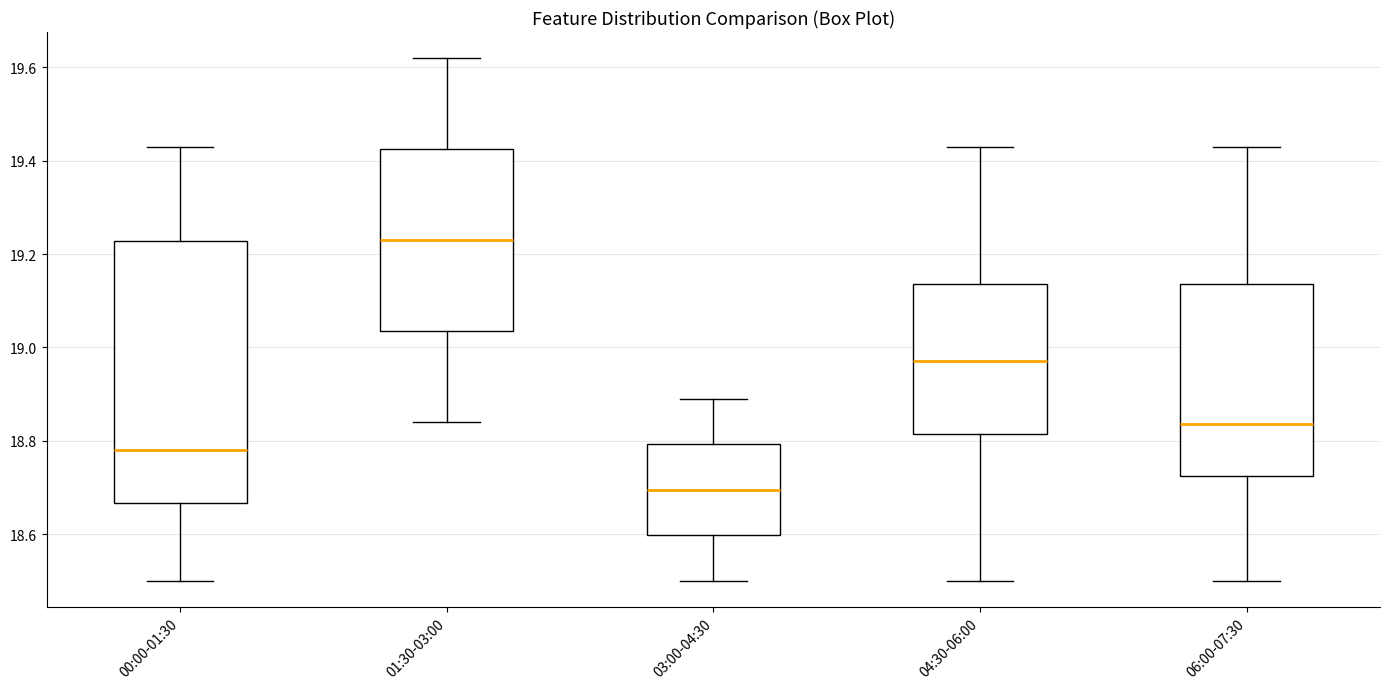

Reading left to right, read every box against the y-axis: the position of its median line, the range the box covers, and the ends of its whiskers. The values are not printed on the chart, so give them approximately, as read against the axis.

00:00-01:30: median 18.78, box 18.66 to 19.22, whiskers 18.50 to 19.44
01:30-03:00: median 19.24, box 19.04 to 19.42, whiskers 18.84 to 19.62
03:00-04:30: median 18.70, box 18.60 to 18.80, whiskers 18.50 to 18.90
04:30-06:00: median 18.98, box 18.82 to 19.14, whiskers 18.50 to 19.44
06:00-07:30: median 18.84, box 18.72 to 19.14, whiskers 18.50 to 19.44